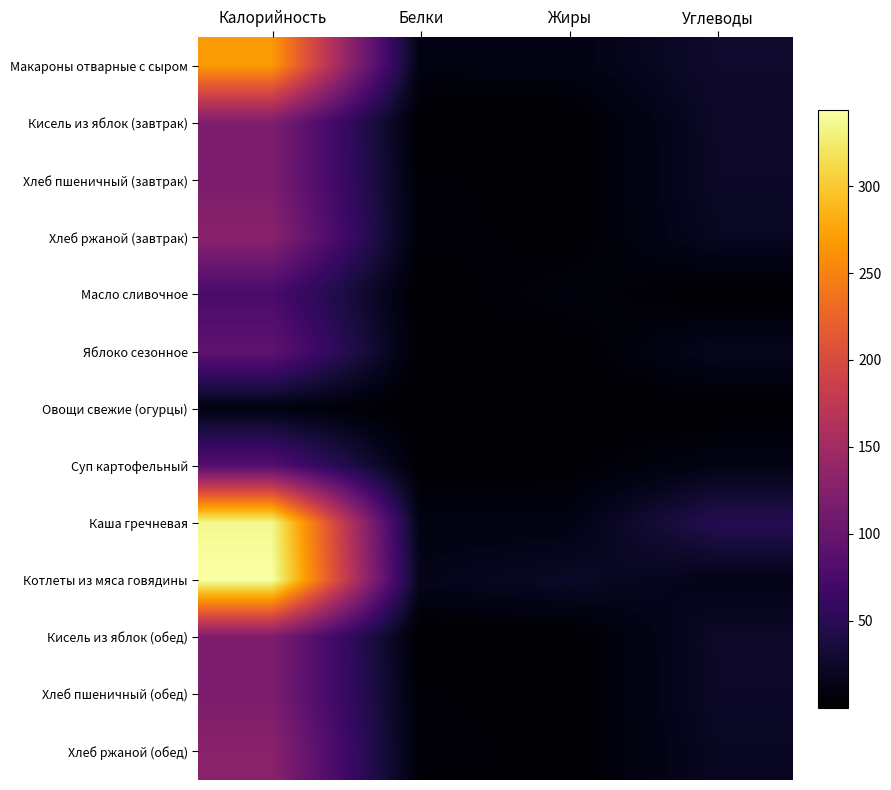

What is the difference between the highest and lowest values at Жиры?

24.1